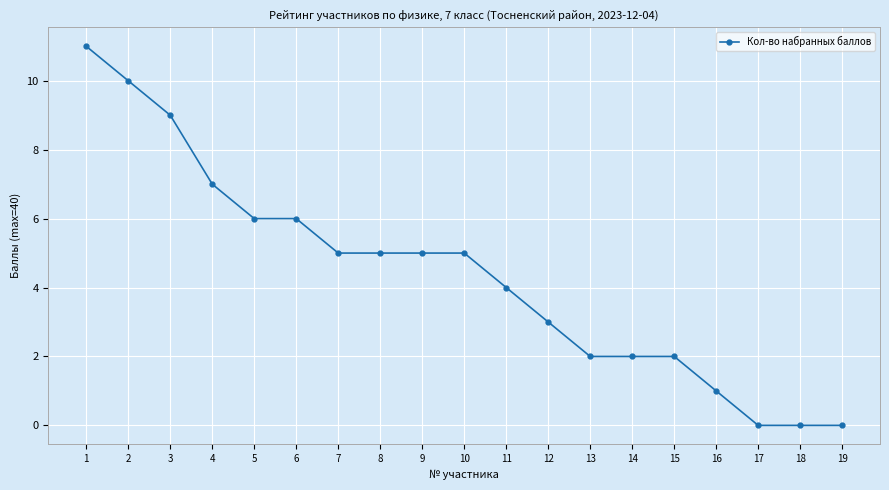

Which category has the highest value across all series?

1